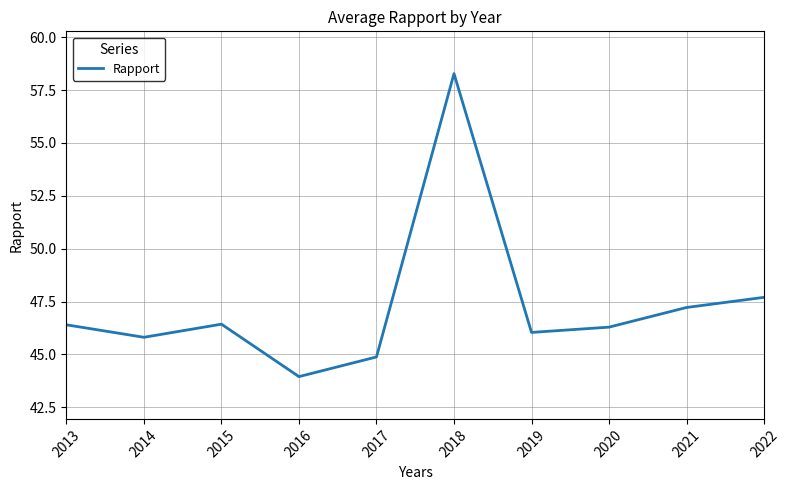

Reading right to left, extract all data points from this chart.

47.7	47.2	46.3	46.0	58.3	44.9	44.0	46.4	45.8	46.4